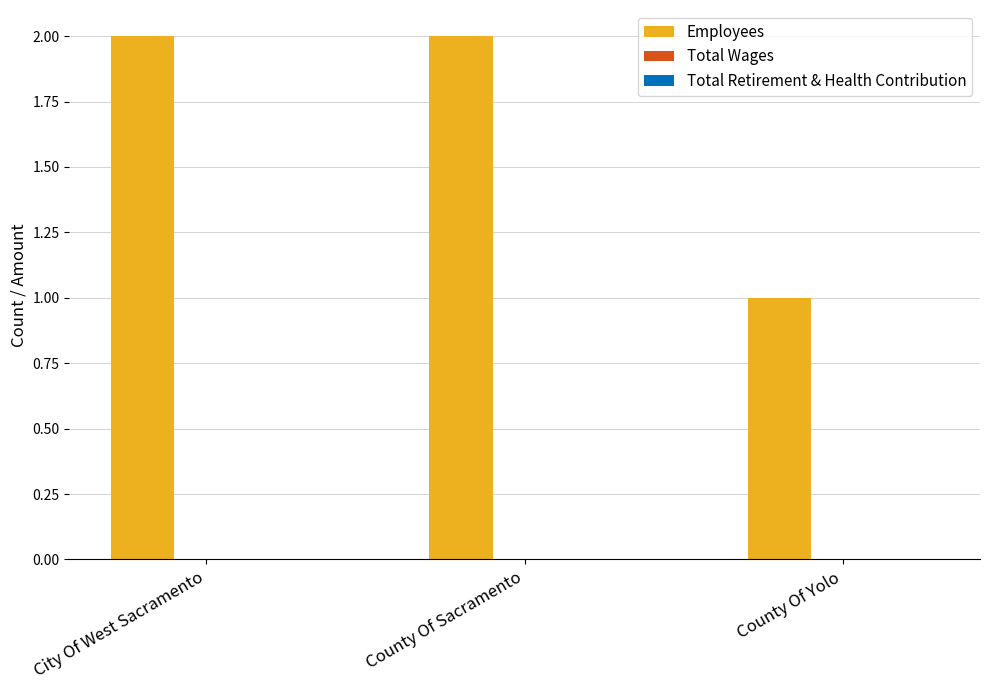

How many distinct data groups are displayed?

1